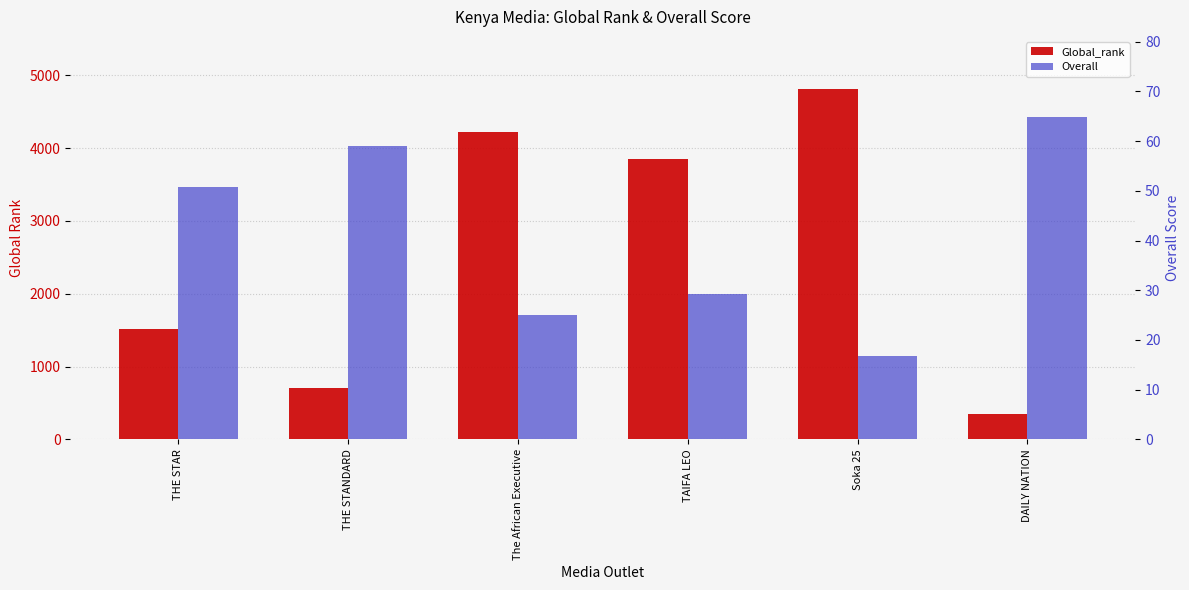

Is the value of Overall at The African Executive greater than the value of Global_rank at DAILY NATION?

No